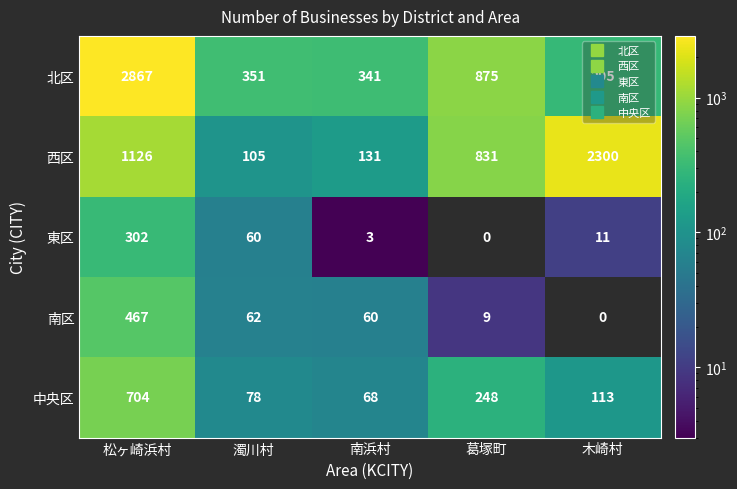

What is the total value across all series at 木崎村?

2719